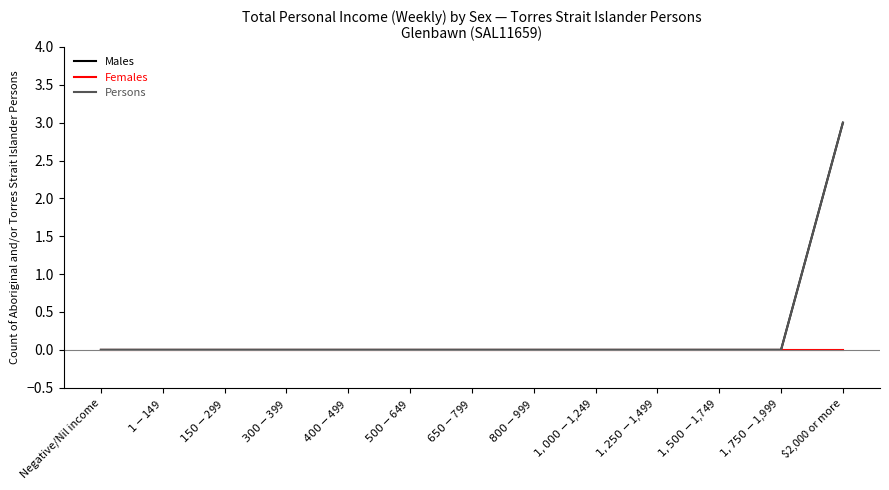

At which label does Persons reach its peak?

$2,000 or more